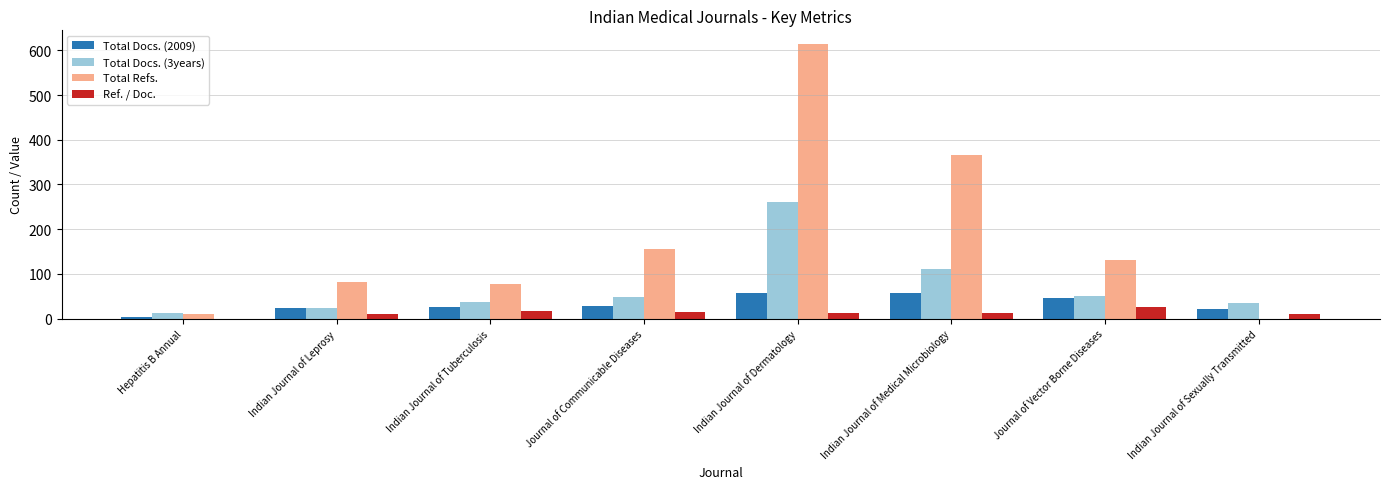

What is the maximum value shown in the chart?

614.0